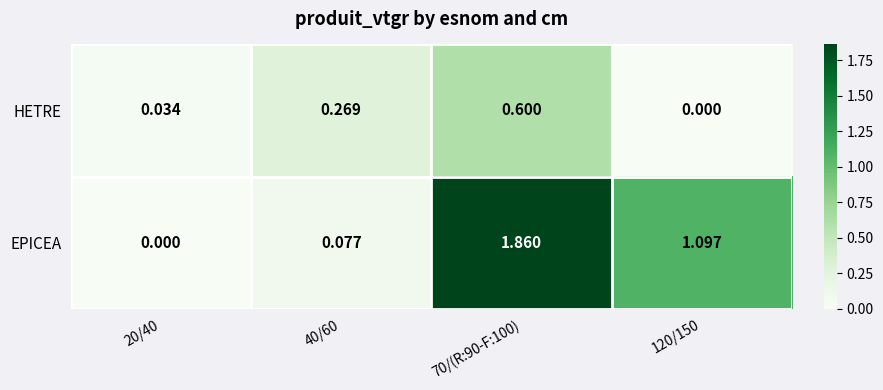

At which category is the sum across all series the highest?

70/(R:90-F:100)